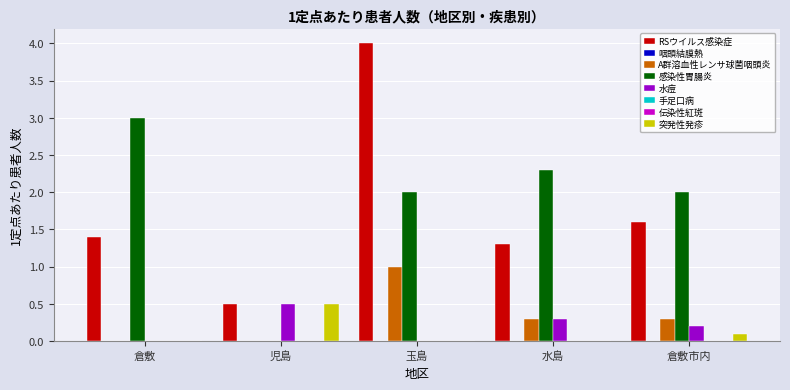

Which category has the lowest value across all series?

倉敷